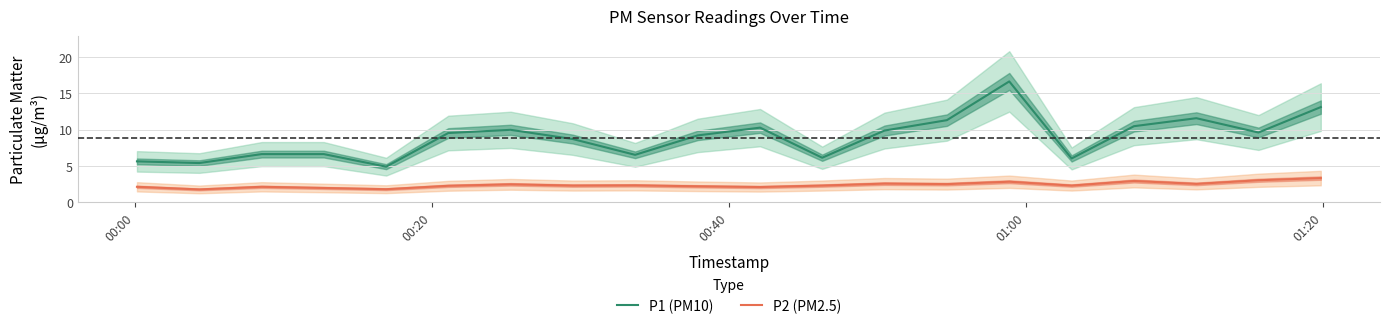

How many data points in P2 (PM2.5) are less than 2?

3